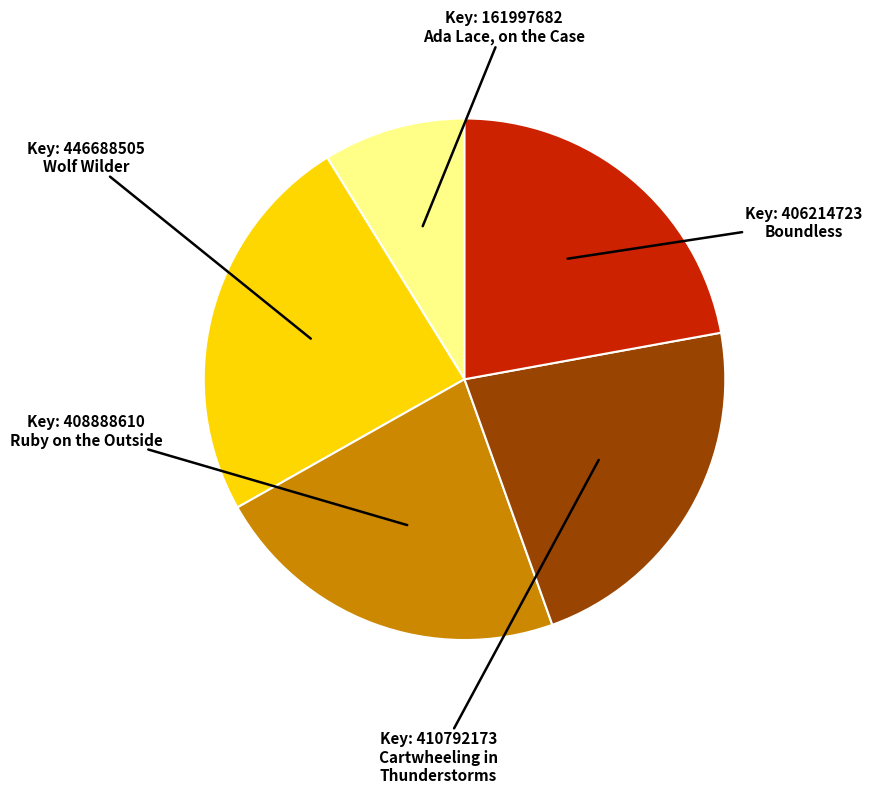

Does any single category account for the majority?

No